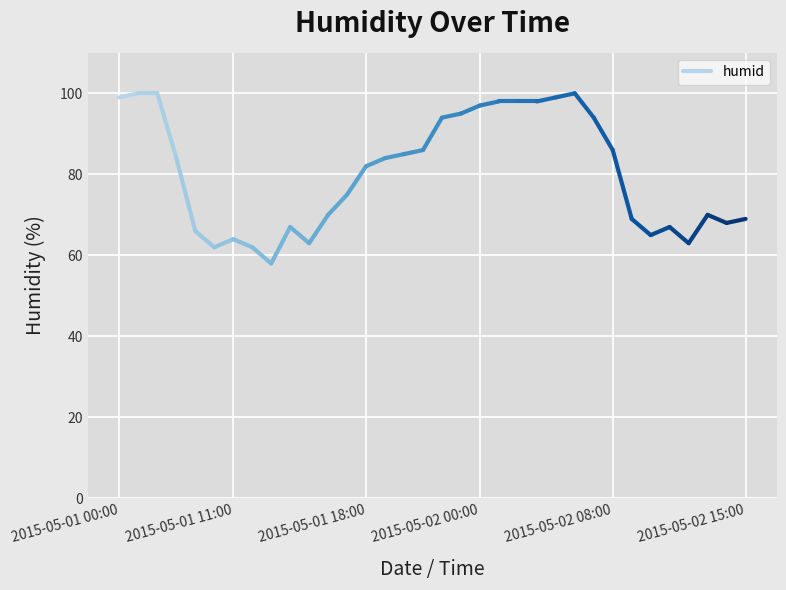

What is the value of the 1st point from the left?

99